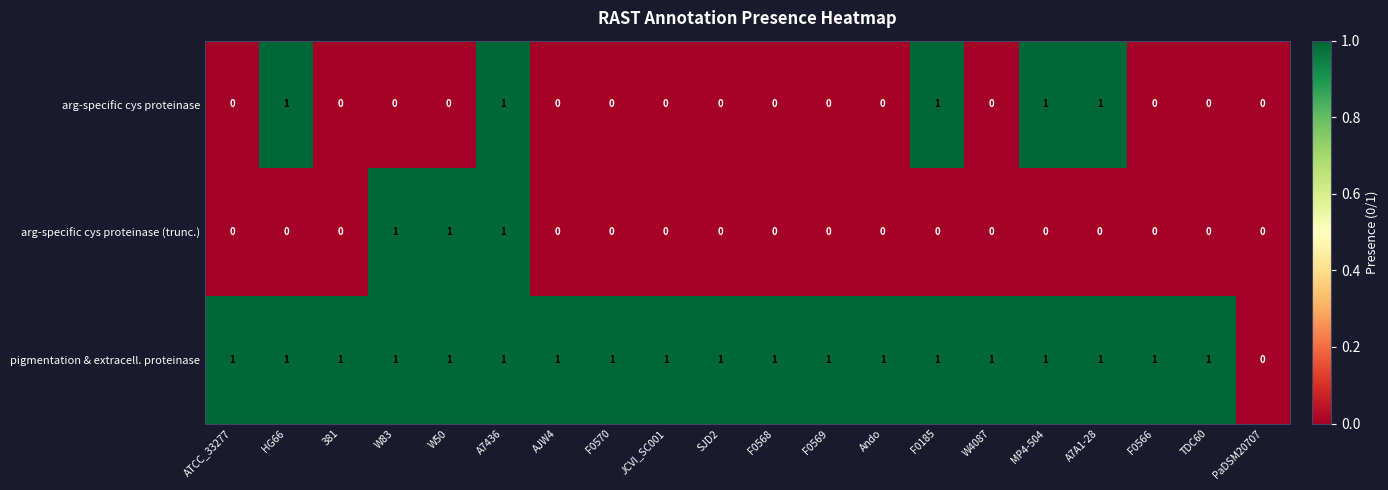

Is it true that pigmentation & extracell. proteinase equals 2 at F0568?

False